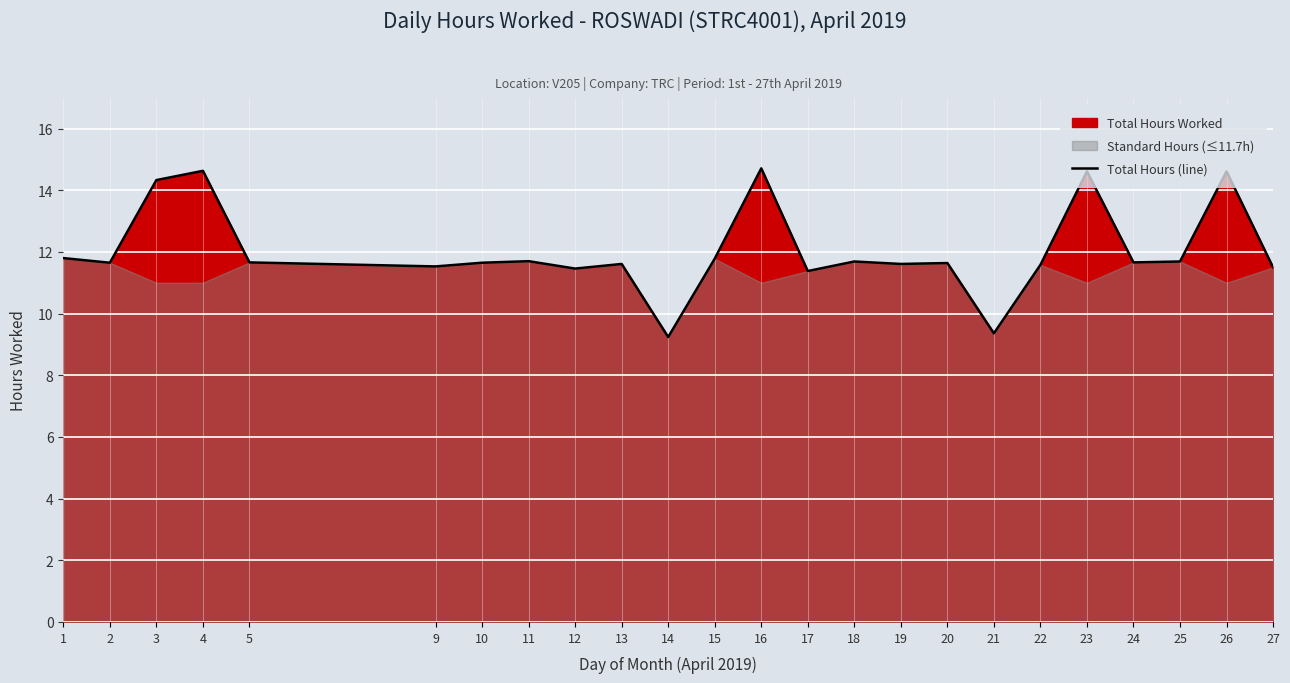

What is the minimum value shown in the chart?

9.2